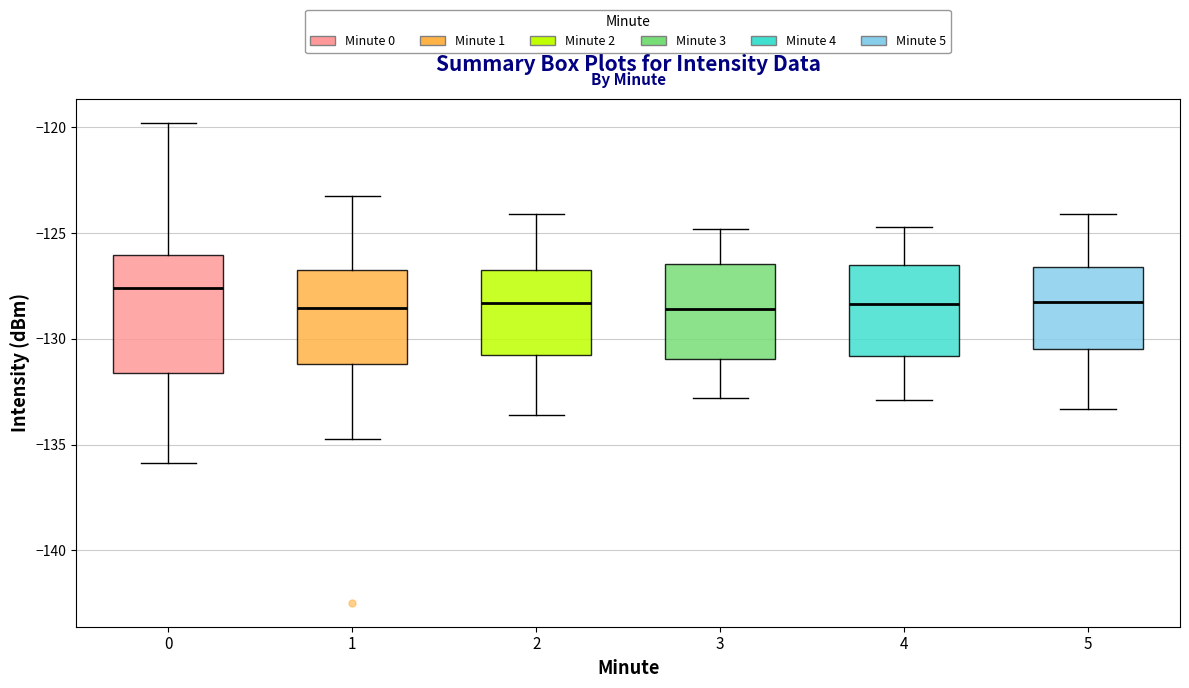

Which box has the highest median line?

0